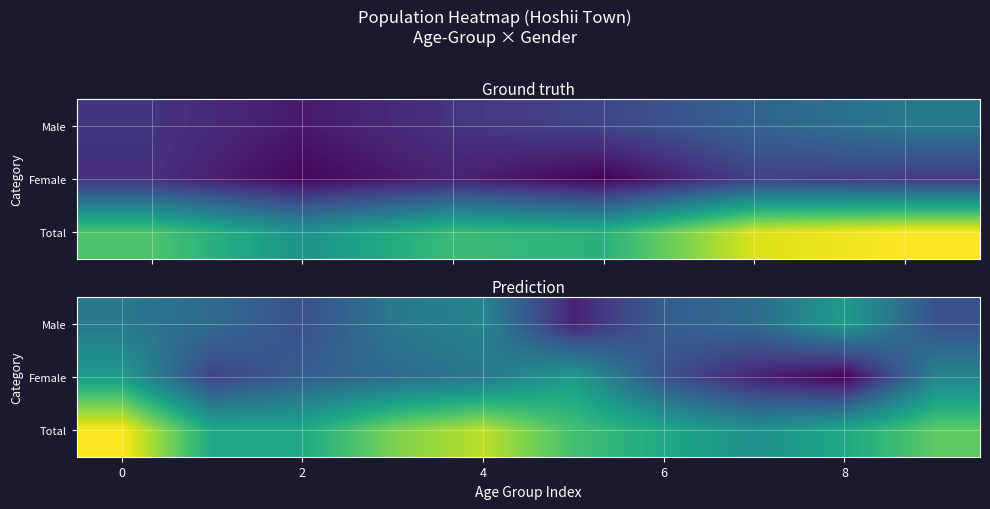

What is the difference between the second highest and minimum values in the Total series?

8